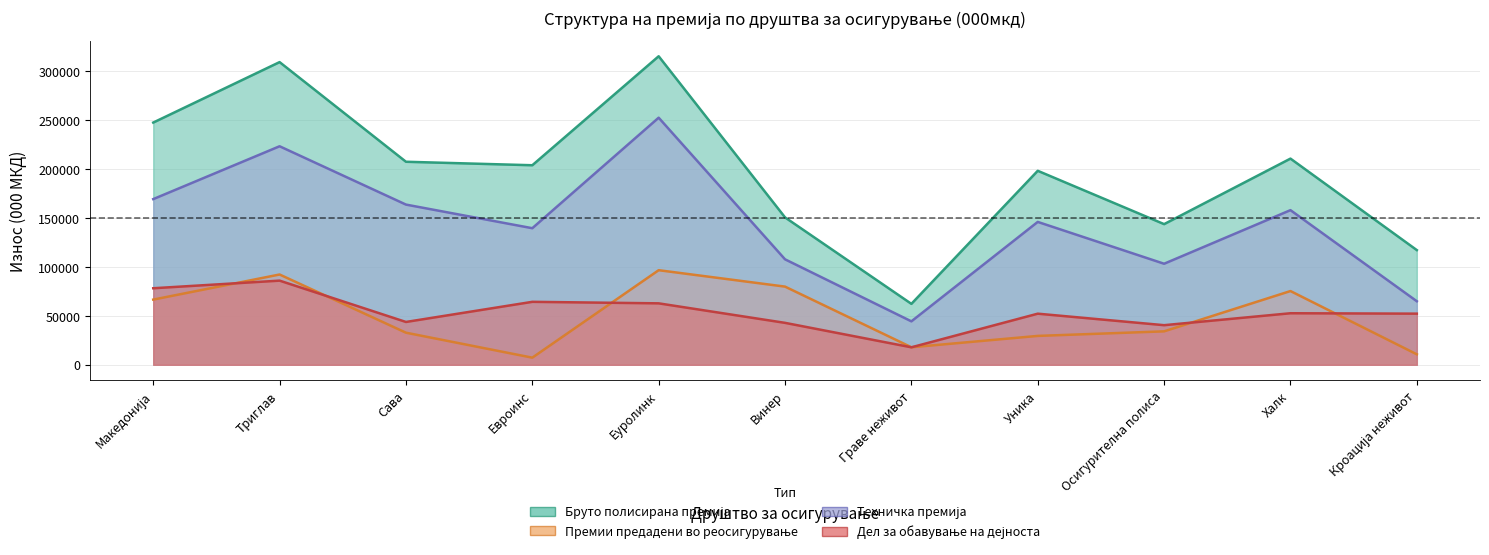

What is the highest value of the Дел за обавување на дејноста series?

86001